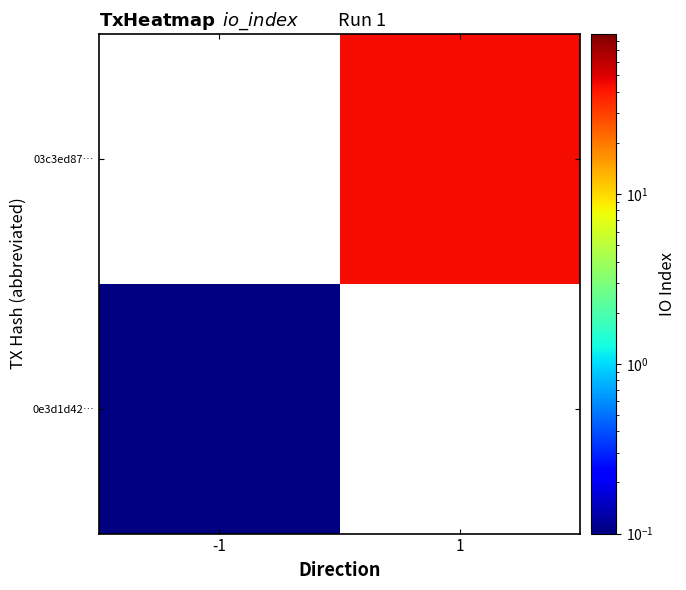

What value does the 0e3d1d42… series have at -1?

0.1